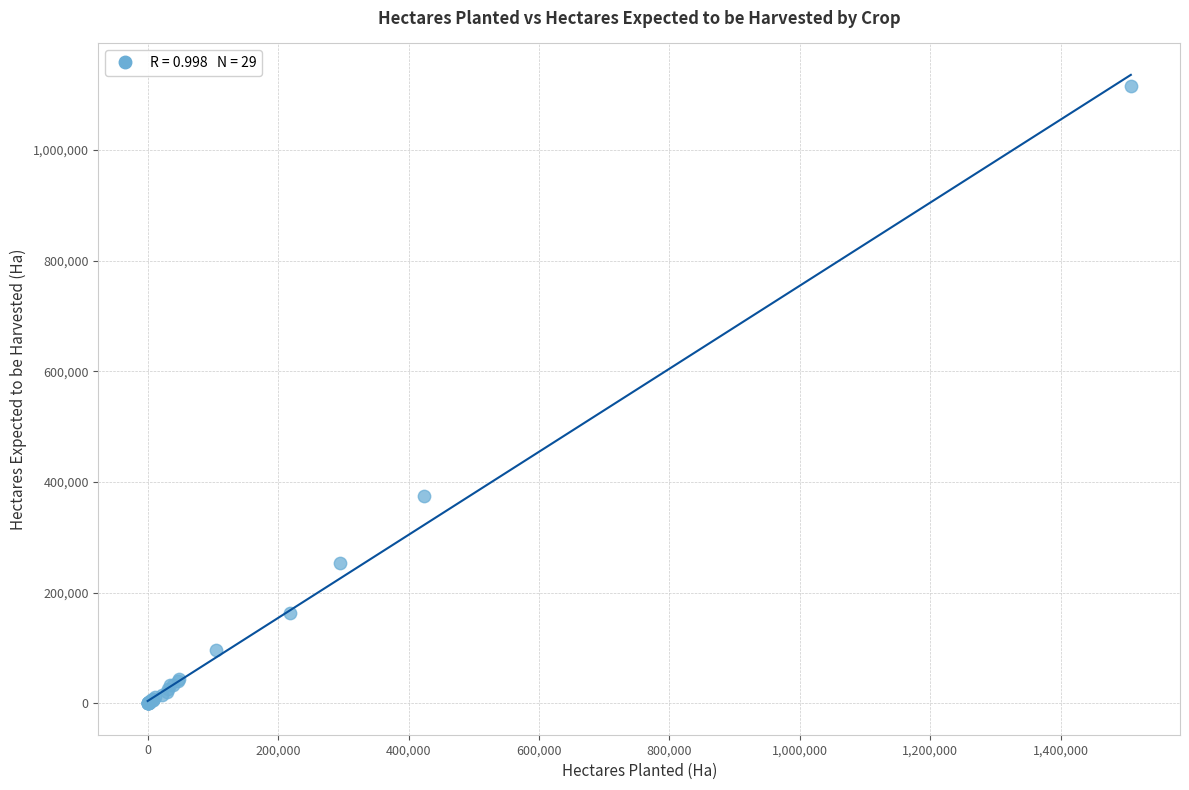

What Y value in the scatter plot is closest to 557749?

374712.6